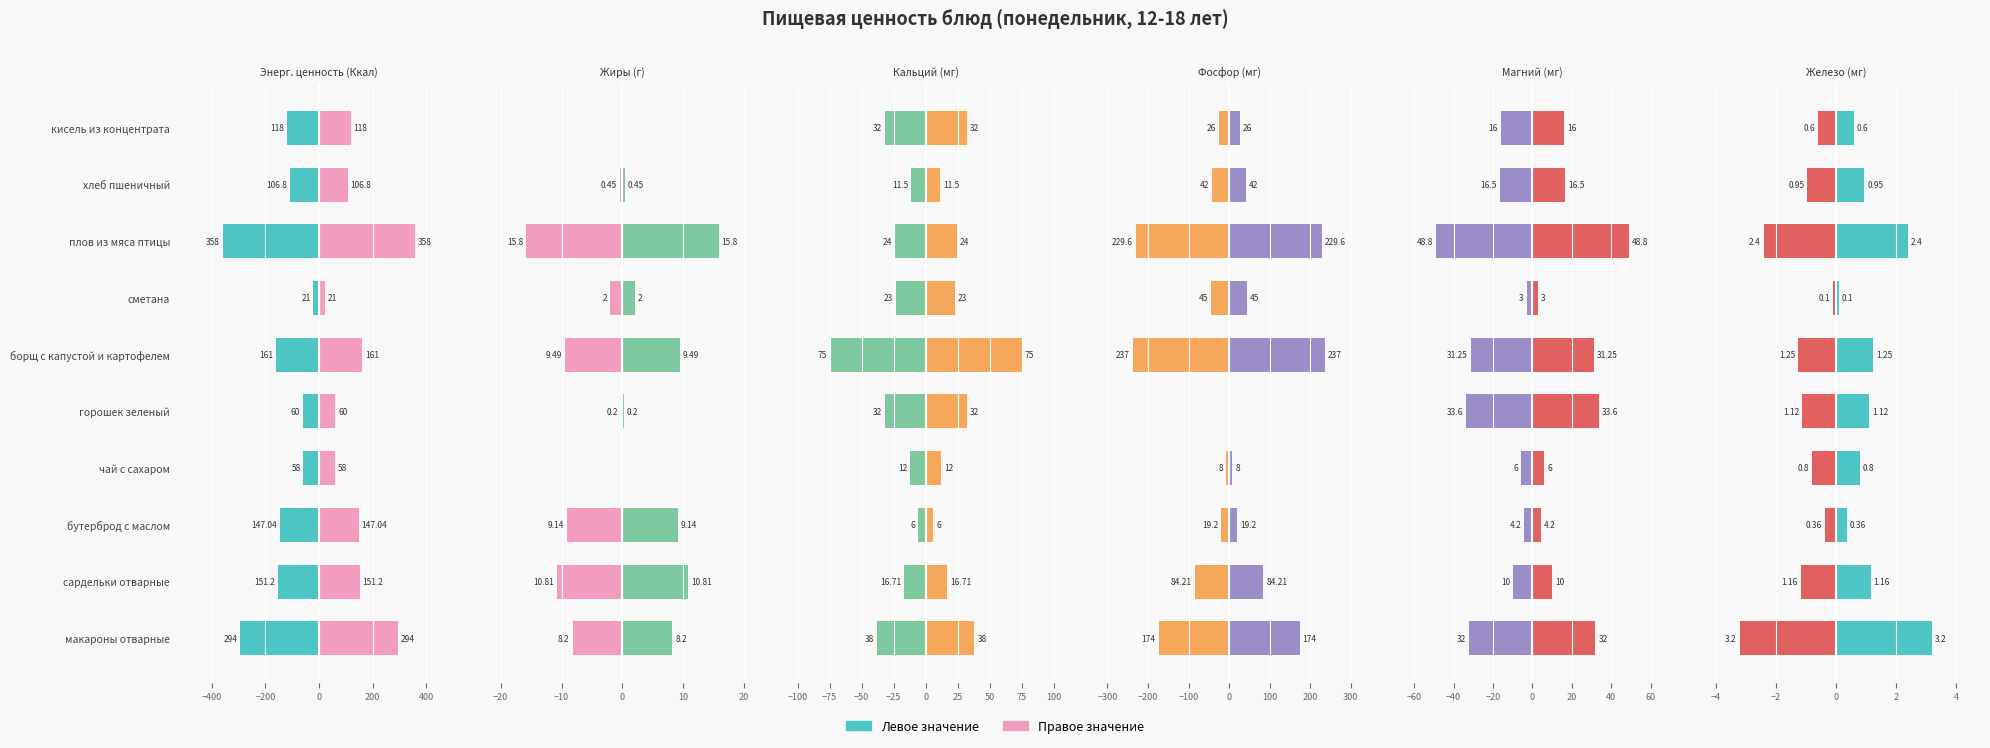

What position from the left is кисель из концентрата?

10